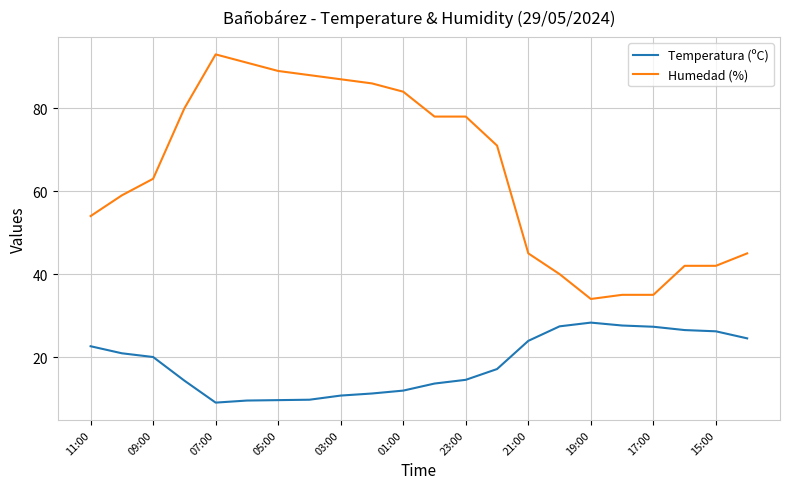

Which series has the largest total across all categories?

Humedad (%)